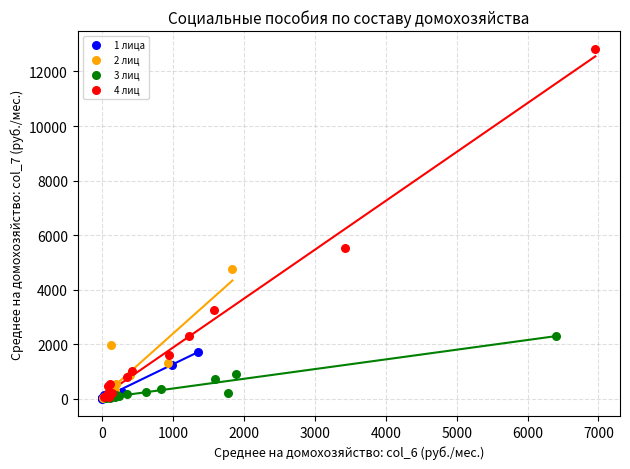

Which series contains the highest Y value?

4 лиц